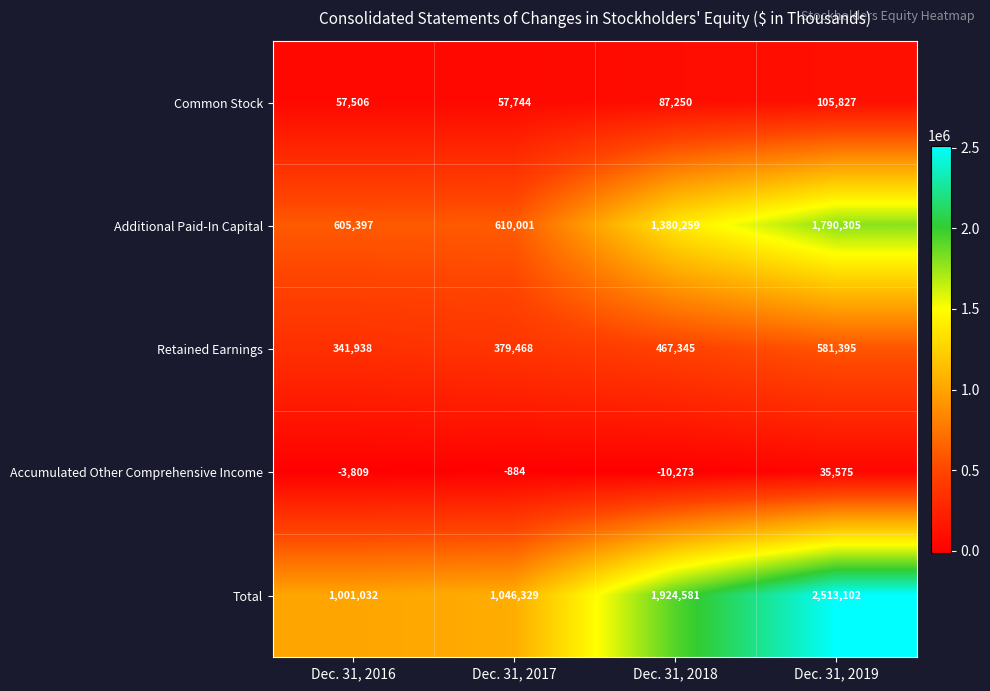

What is the sum of all Additional Paid-In Capital values?

4385962